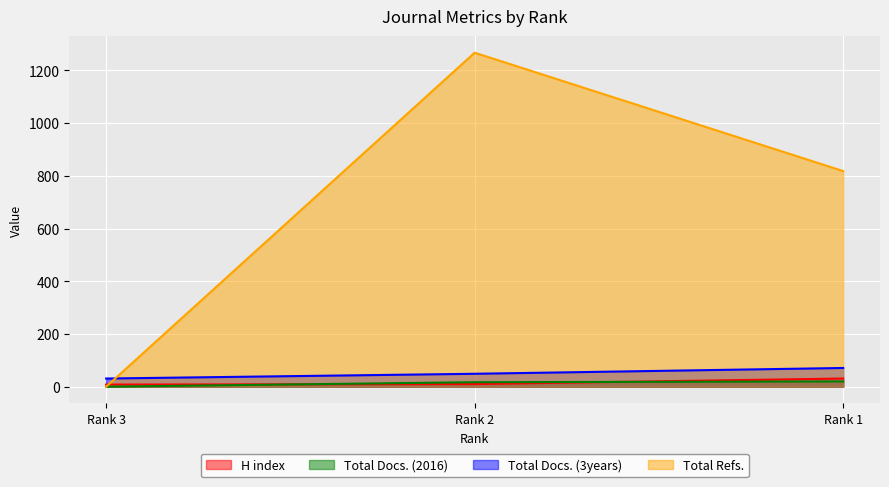

Where does the Total Docs. (2016) series first go above 17?

Rank 1